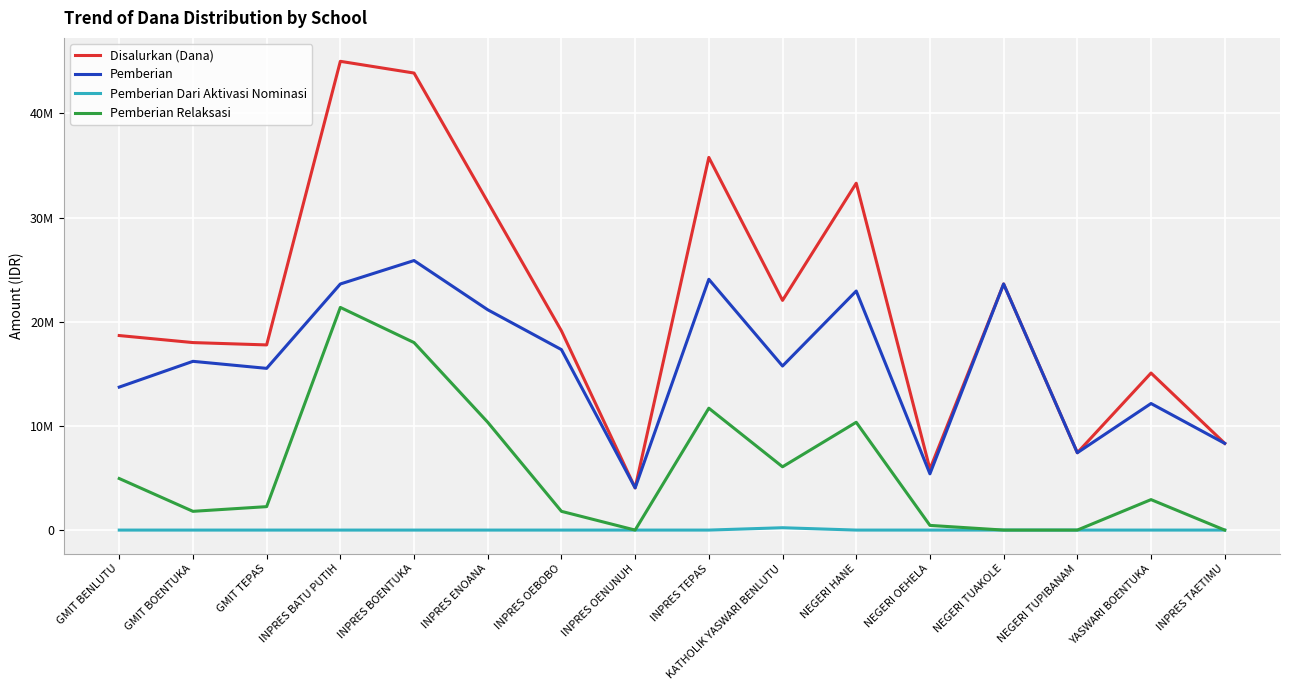

What is the difference between the maximum and minimum values in the Disalurkan (Dana) series?

40950000